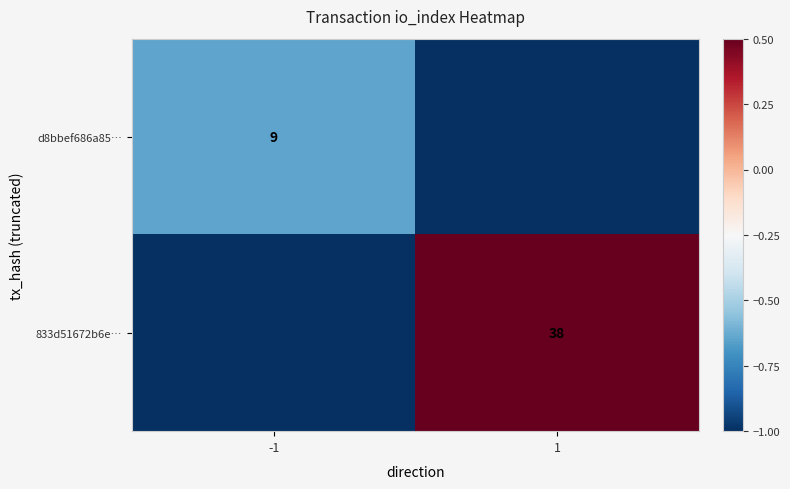

Is it true that 833d51672b6e… equals 38 at 1?

True